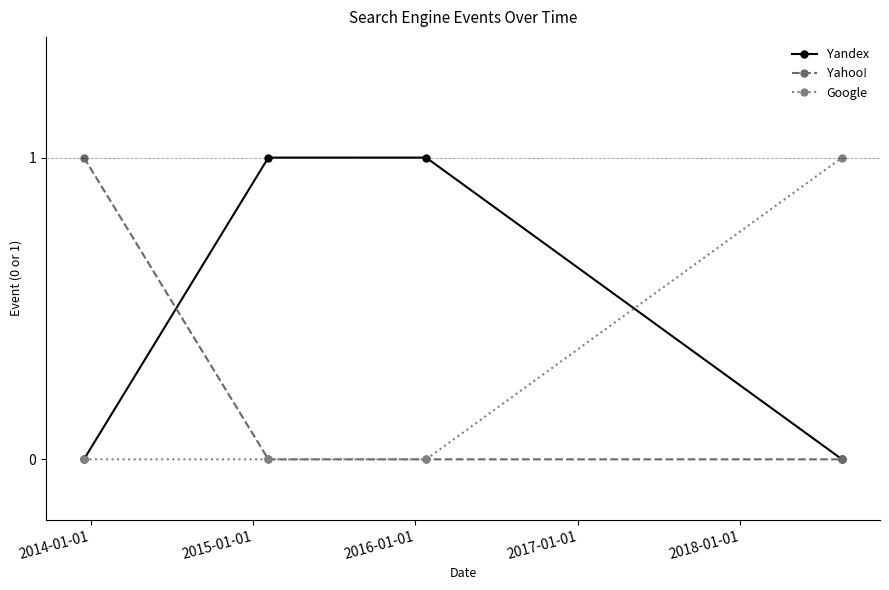

What is the maximum value shown in the chart?

1